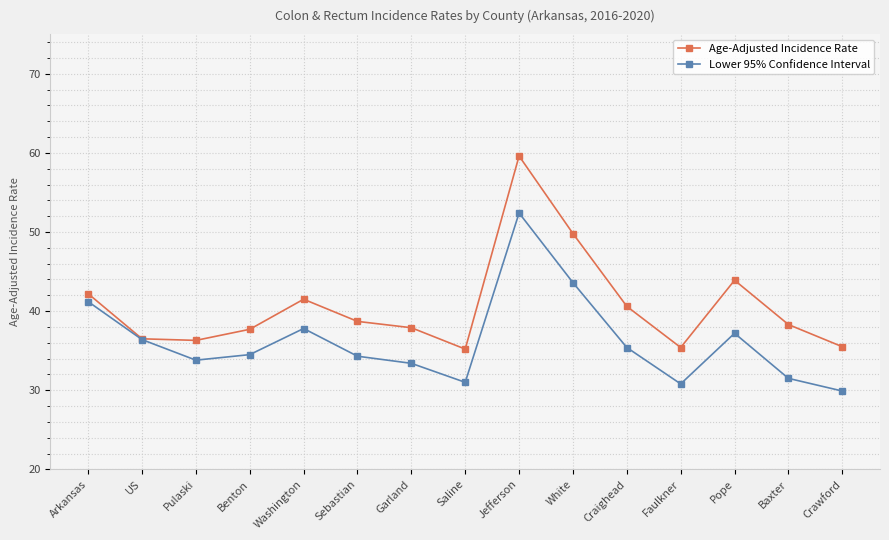

Rank the series at White from lowest to highest value.

Lower 95% Confidence Interval, Age-Adjusted Incidence Rate